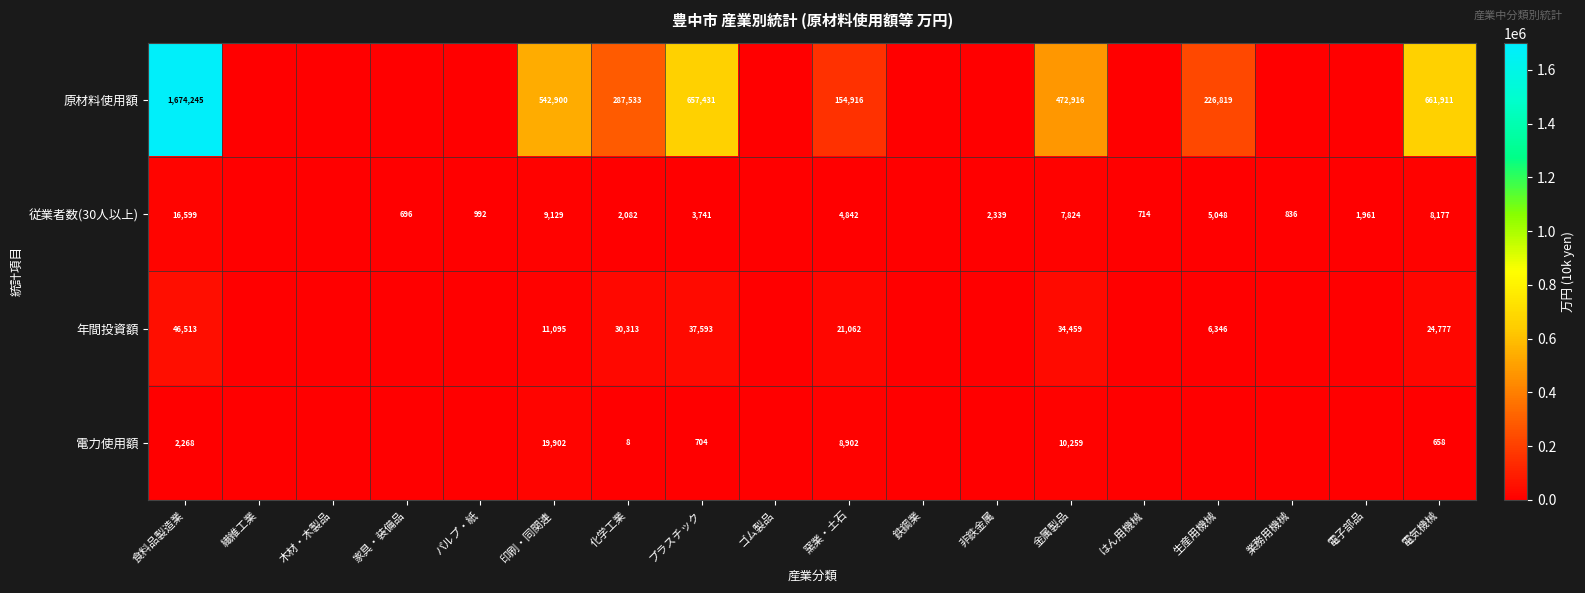

What is the spread (max minus min) of values at 印刷・同関連?

533771